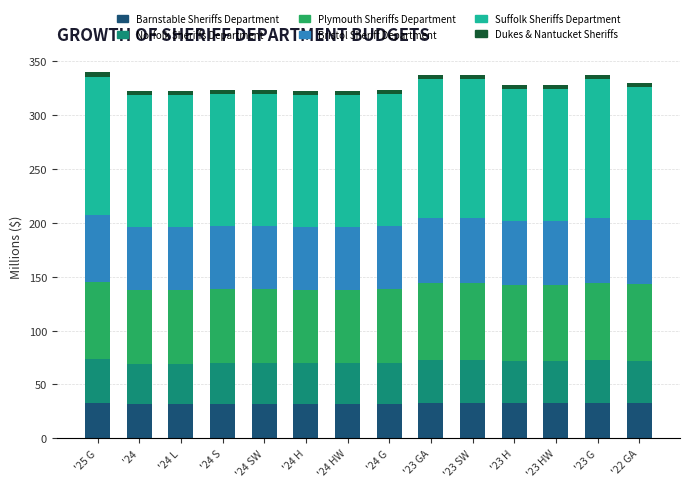

What is the highest value of the Barnstable Sheriffs Department series?

33.1